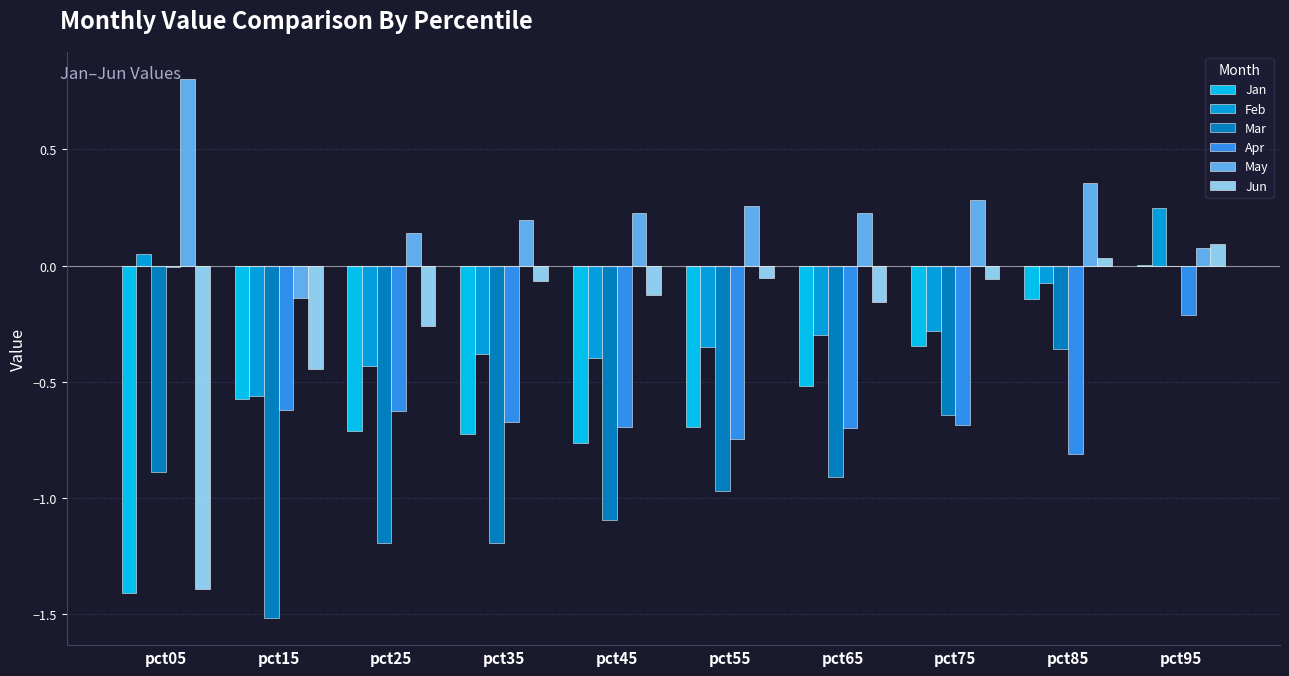

True or false: Jan has a value of -1.2 at pct35.

False